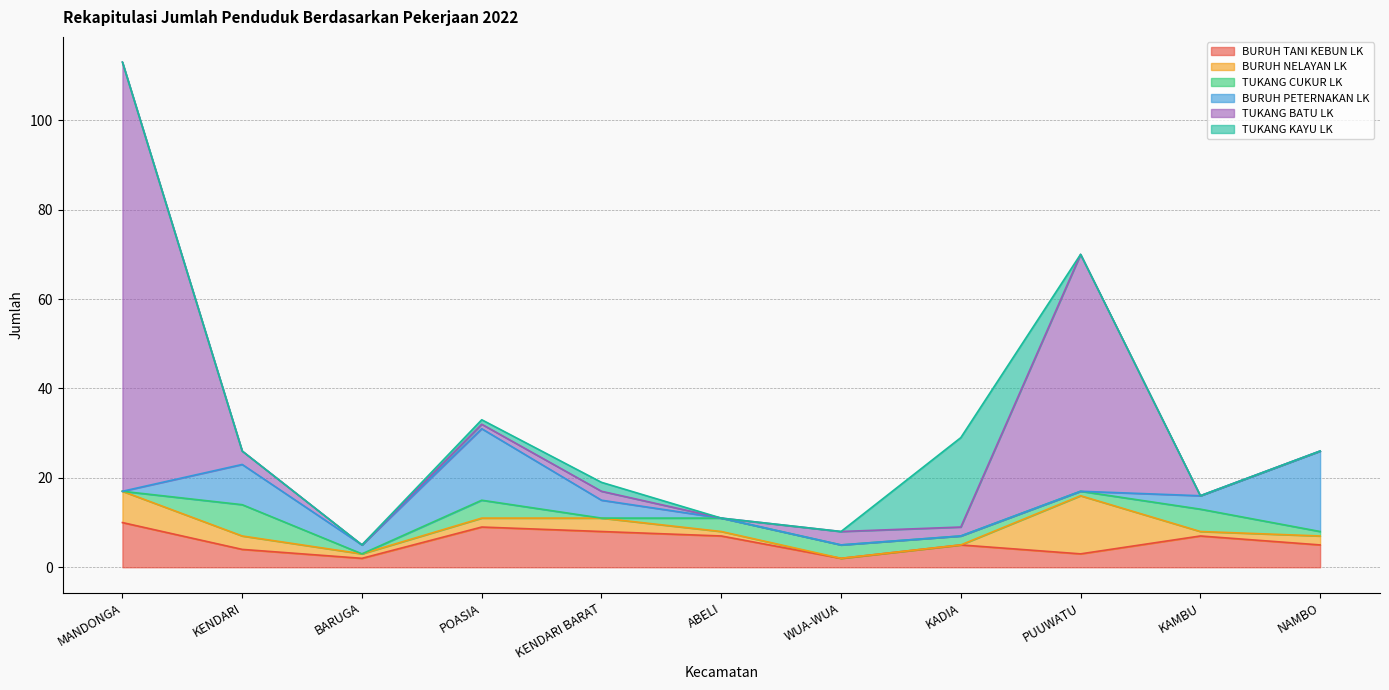

Between KENDARI and ABELI, which series saw the biggest shift?

BURUH PETERNAKAN LK